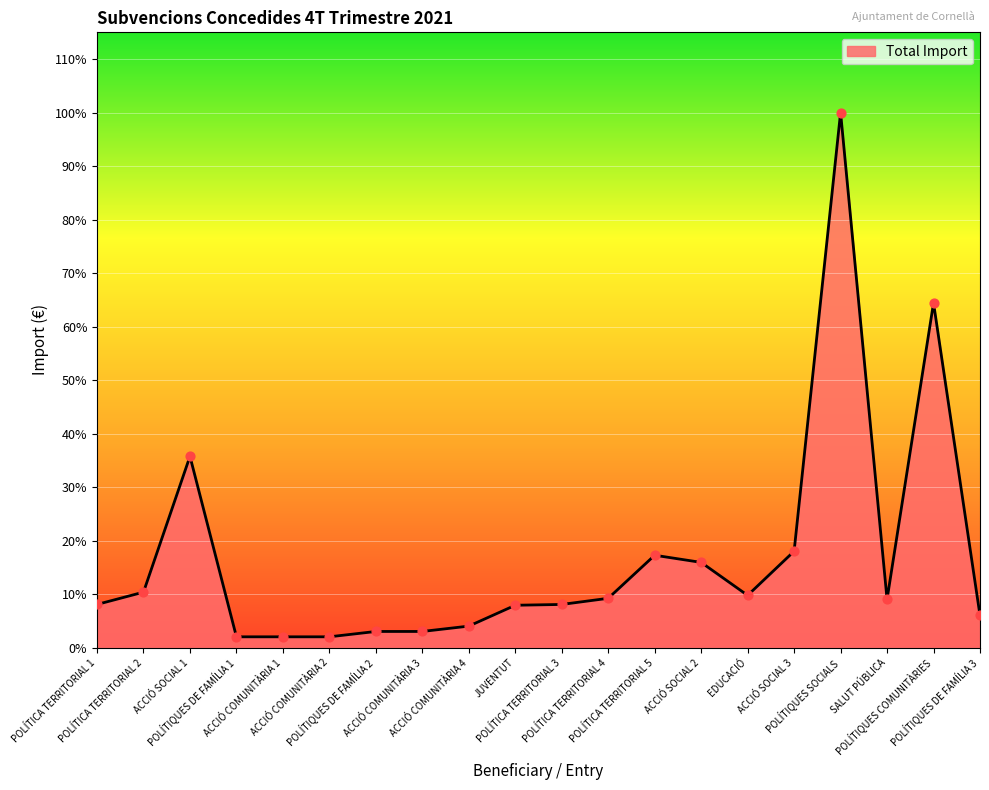

Which has a higher value, POLÍTIQUES DE FAMÍLIA 2 or POLÍTIQUES SOCIALS?

POLÍTIQUES SOCIALS